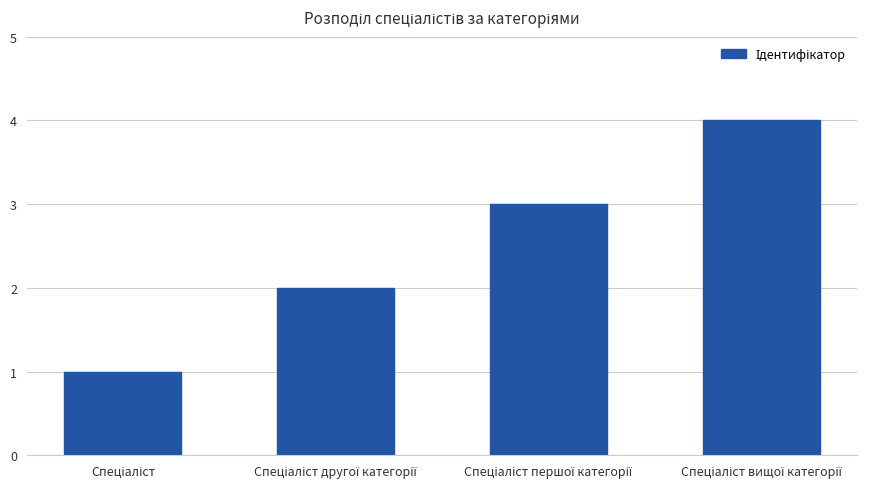

What is the greatest value displayed?

4